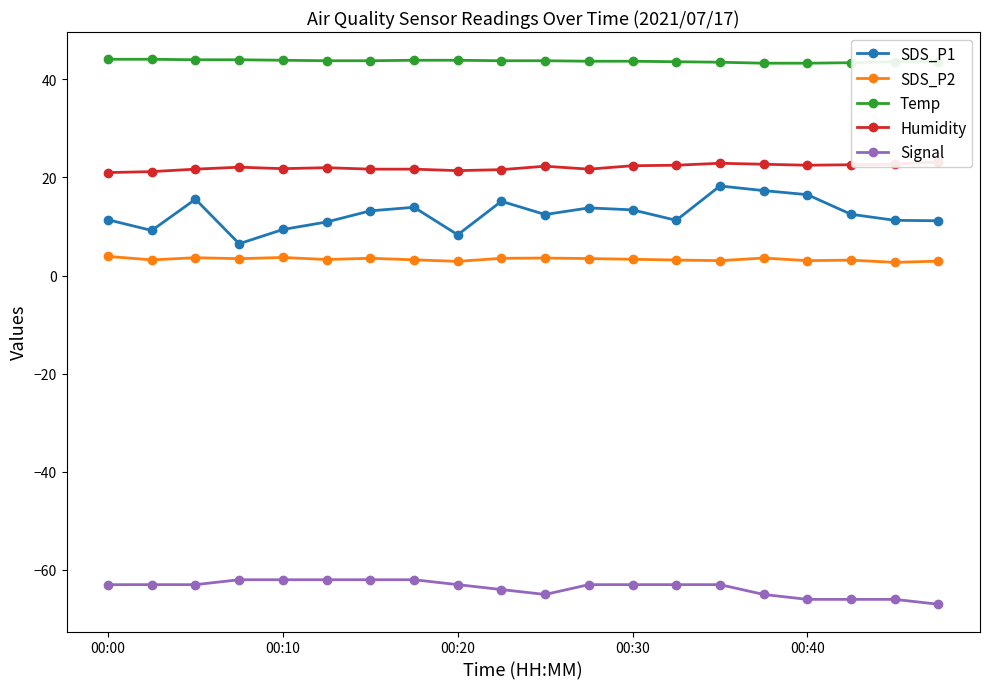

What is the smallest value displayed?

-67.0